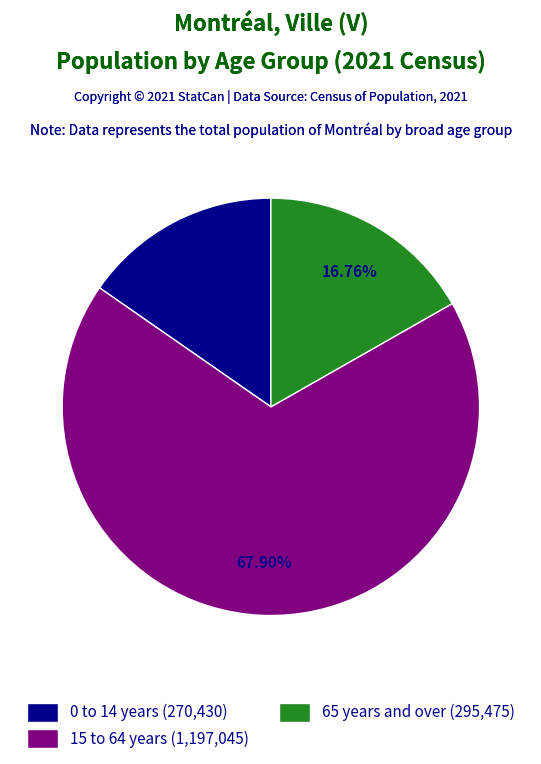

What percentage is the 15 to 64 years slice, to the nearest percent?

68%